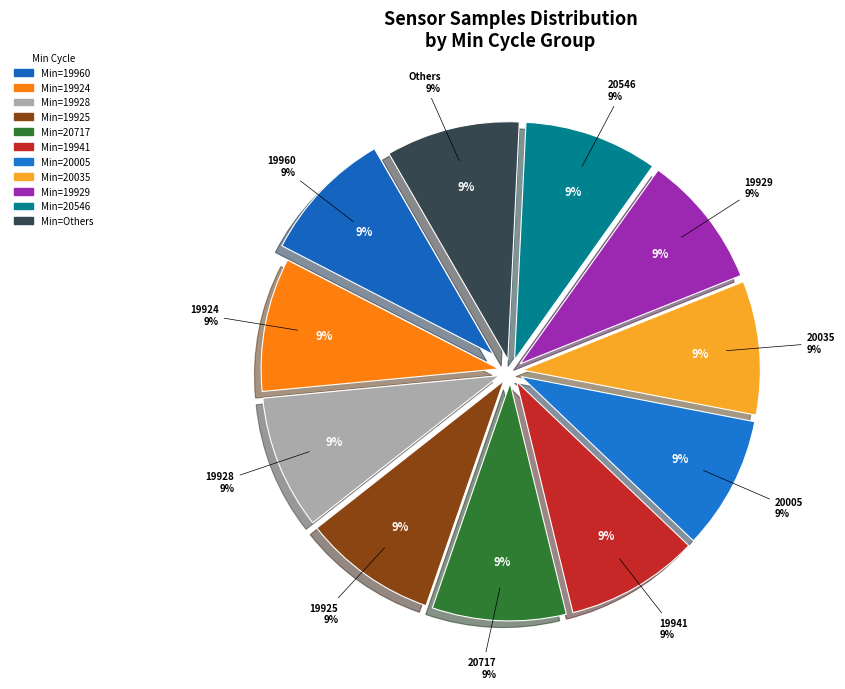

To the nearest percent, what percentage of the pie is 20005?

9%